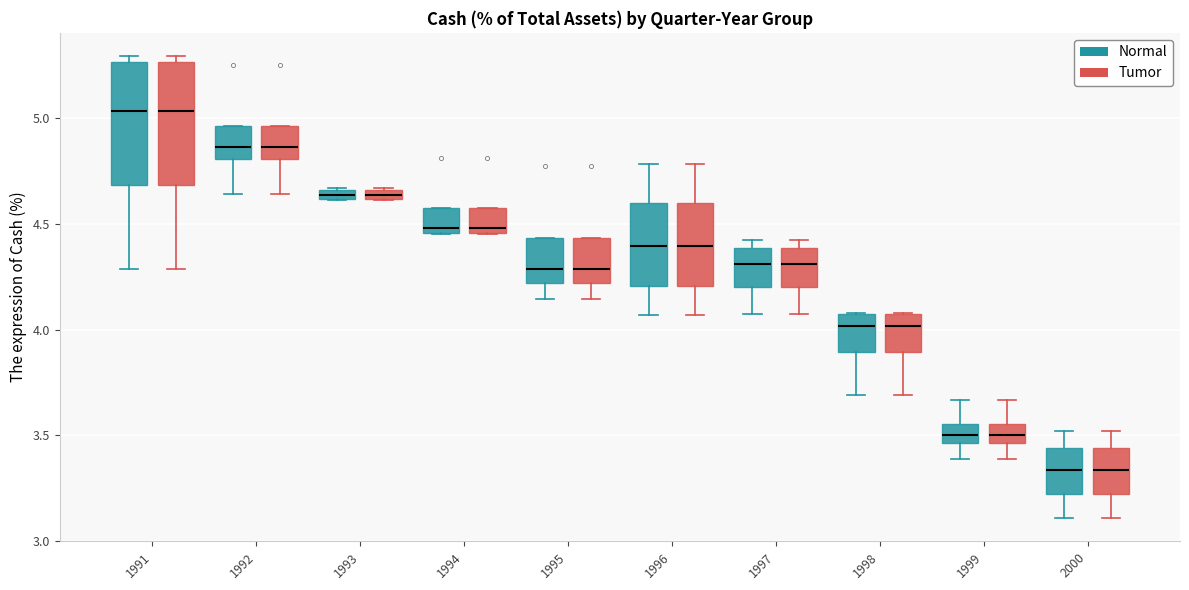

Where does the lower whisker of the box for 1992 (Normal) end on the y-axis? The values are not printed on the chart, so give them approximately, as read against the axis.

4.65